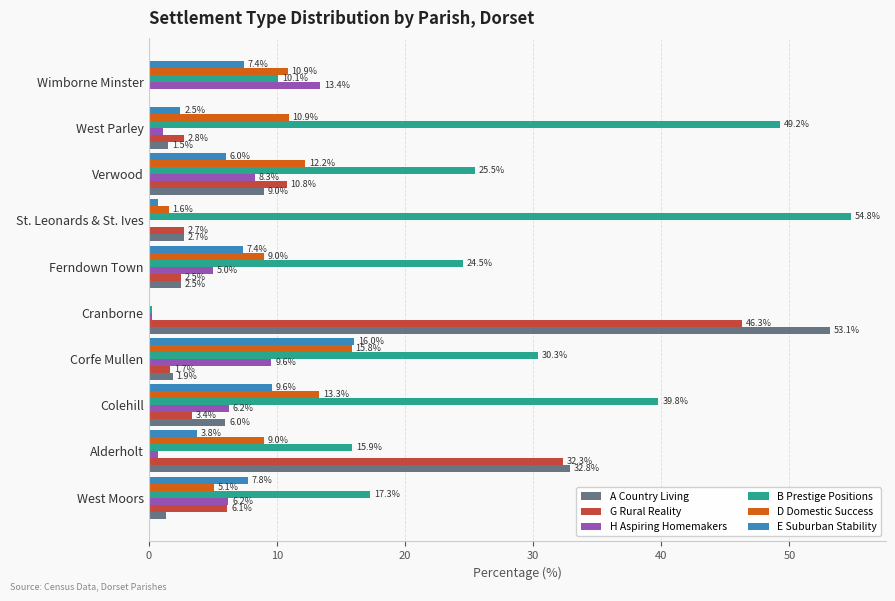

What is the sum of the E Suburban Stability values at West Parley and Cranborne?

2.5